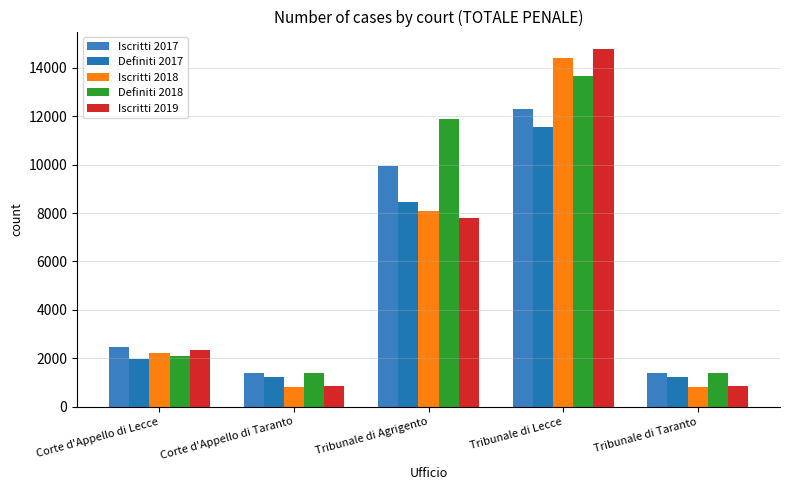

The value of Definiti 2017 at Tribunale di Taranto is 1221. True or false?

True